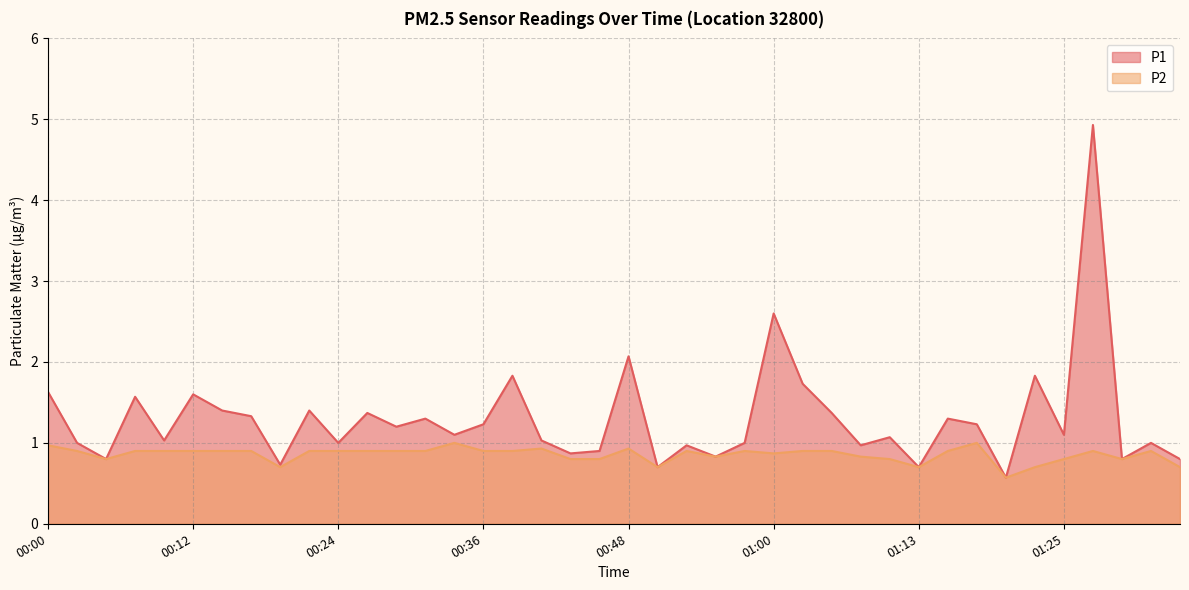

How many interior local peaks does the P1 series have?

14